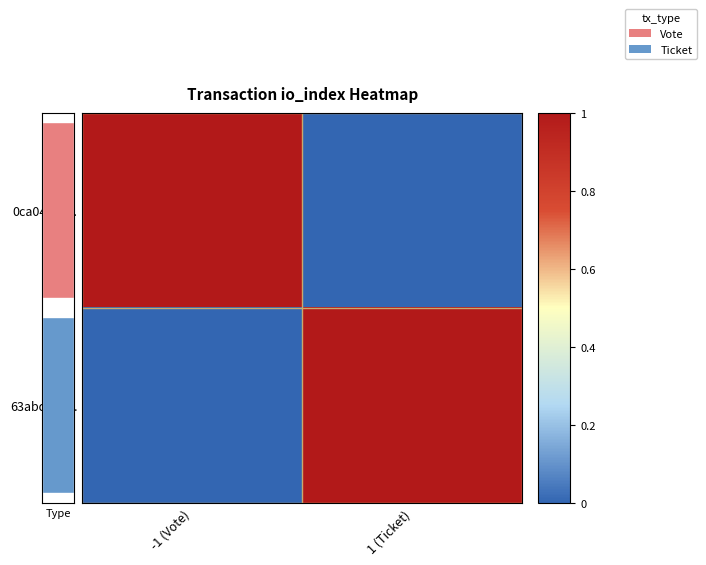

Reading left to right, what are all the values shown in this chart?

0ca0452c...: -1 (Vote)=1	1 (Ticket)=0
63abd65a...: -1 (Vote)=0	1 (Ticket)=1